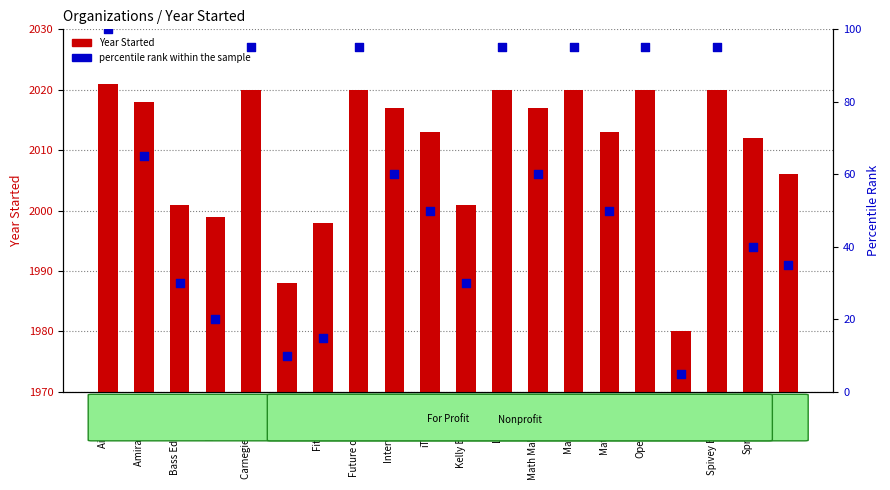

Which series has the largest total across all categories?

Year Started